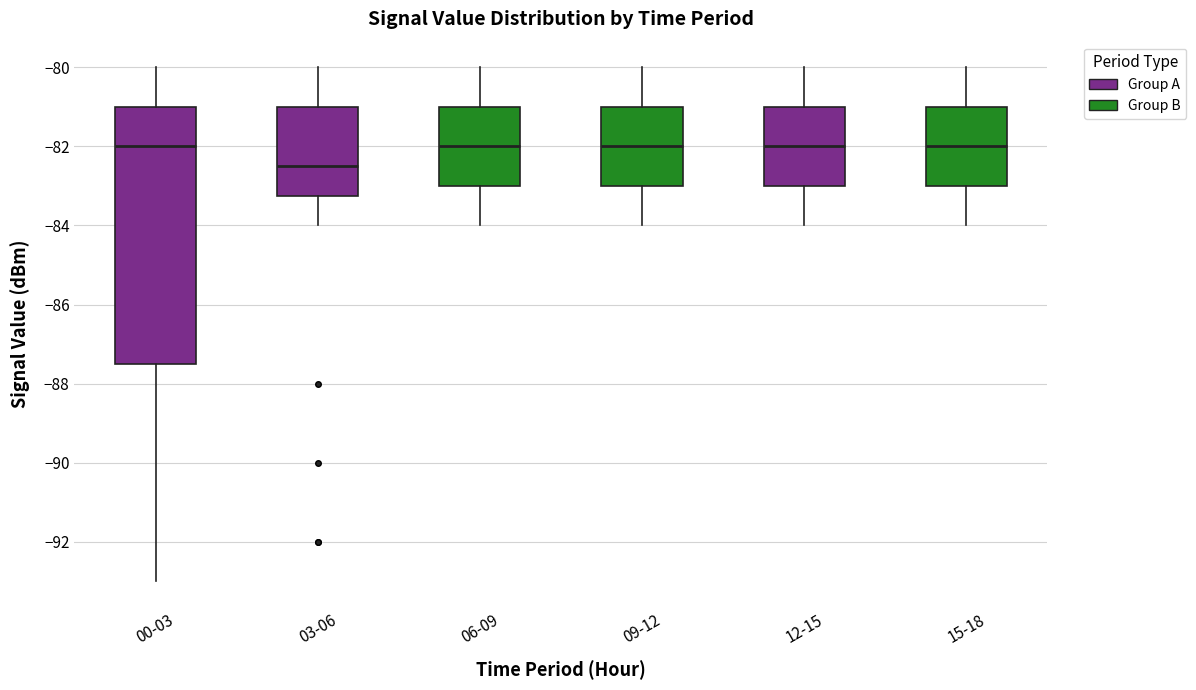

Which box has the lowest median line?

03-06